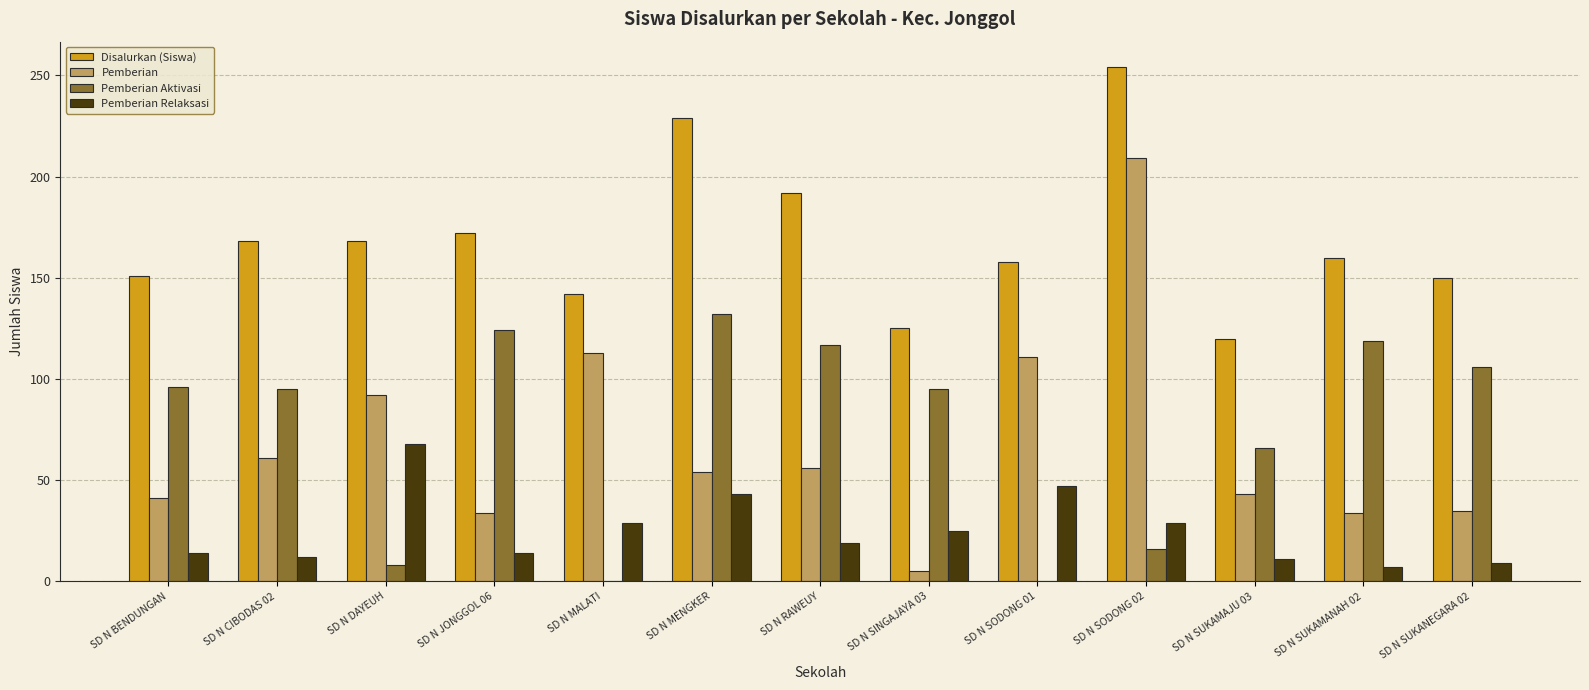

Which series has the widest spread of values?

Pemberian